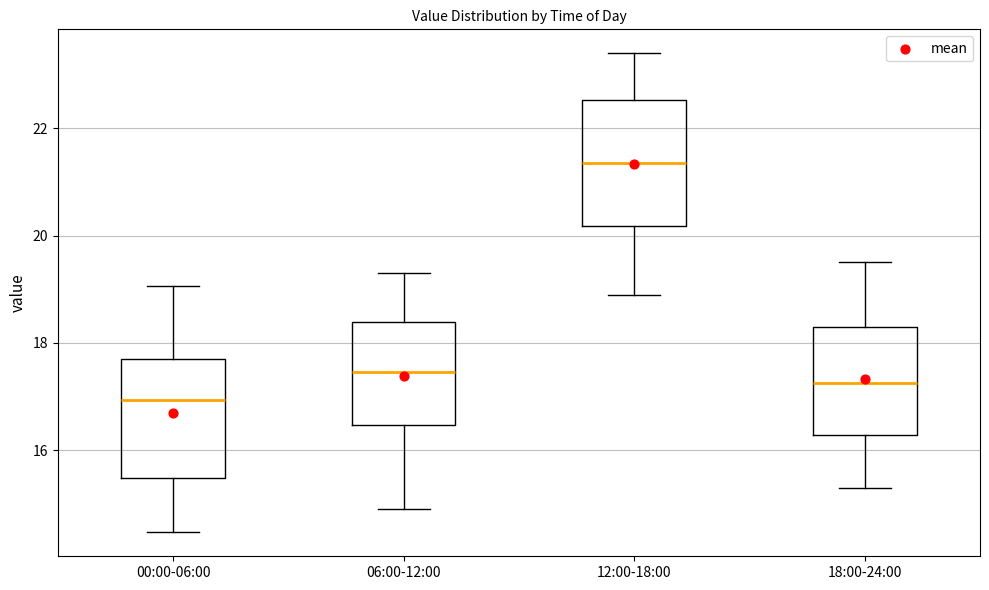

Which box has the lowest median line?

00:00-06:00